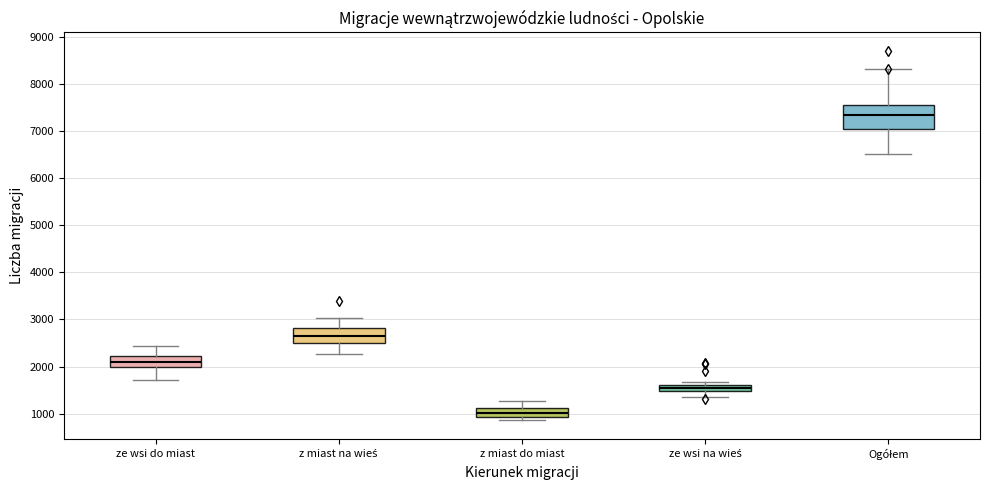

Which box's median line is the highest?

Ogółem